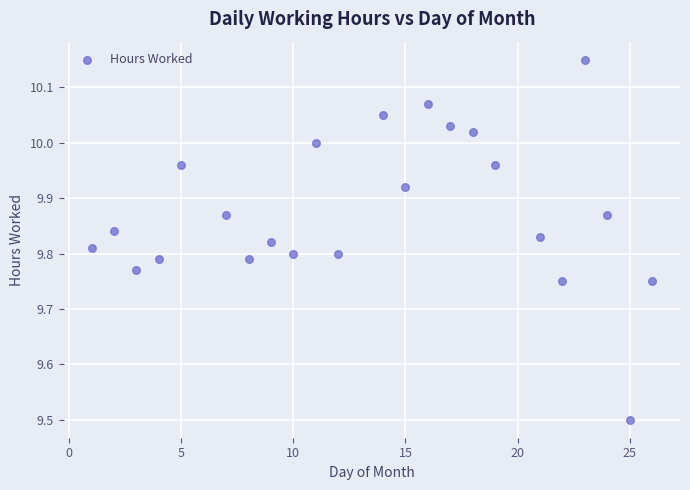

What Y value in the scatter plot is closest to 9?

9.5